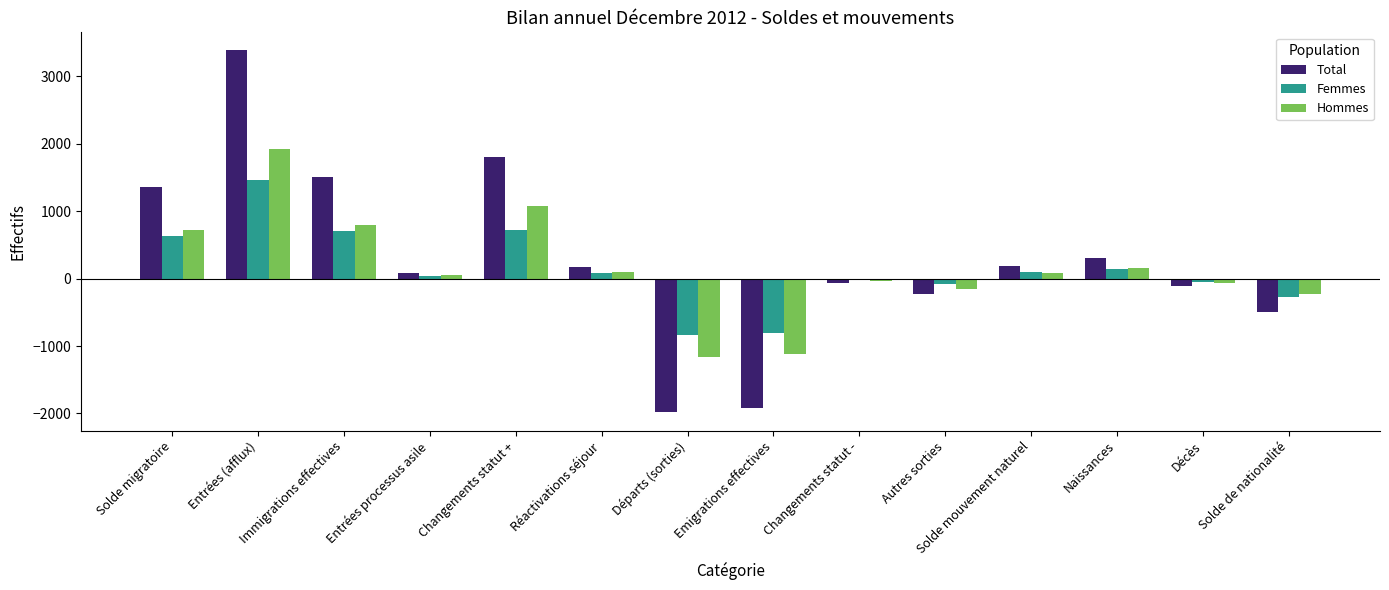

At which category is the sum across all series the highest?

Entrées (afflux)